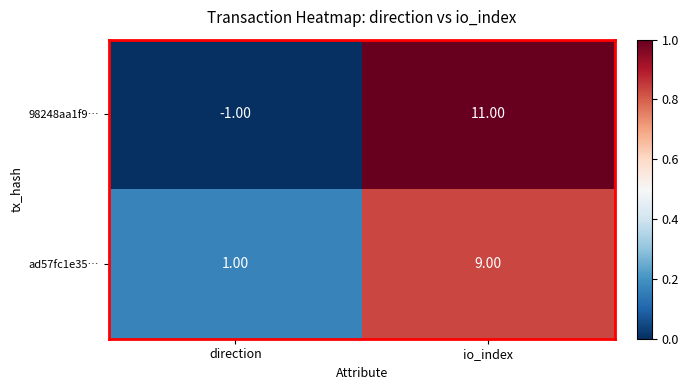

At which category is the sum across all series the highest?

io_index